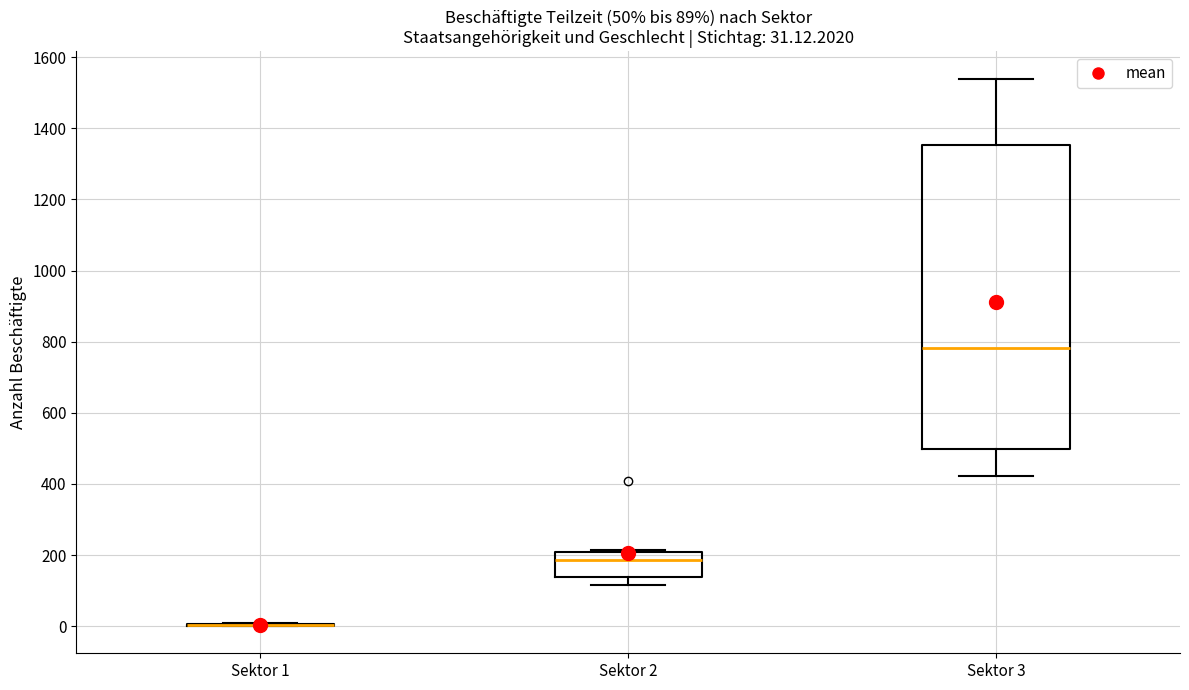

Which box is the tallest, from its lower edge to its upper edge?

Sektor 3